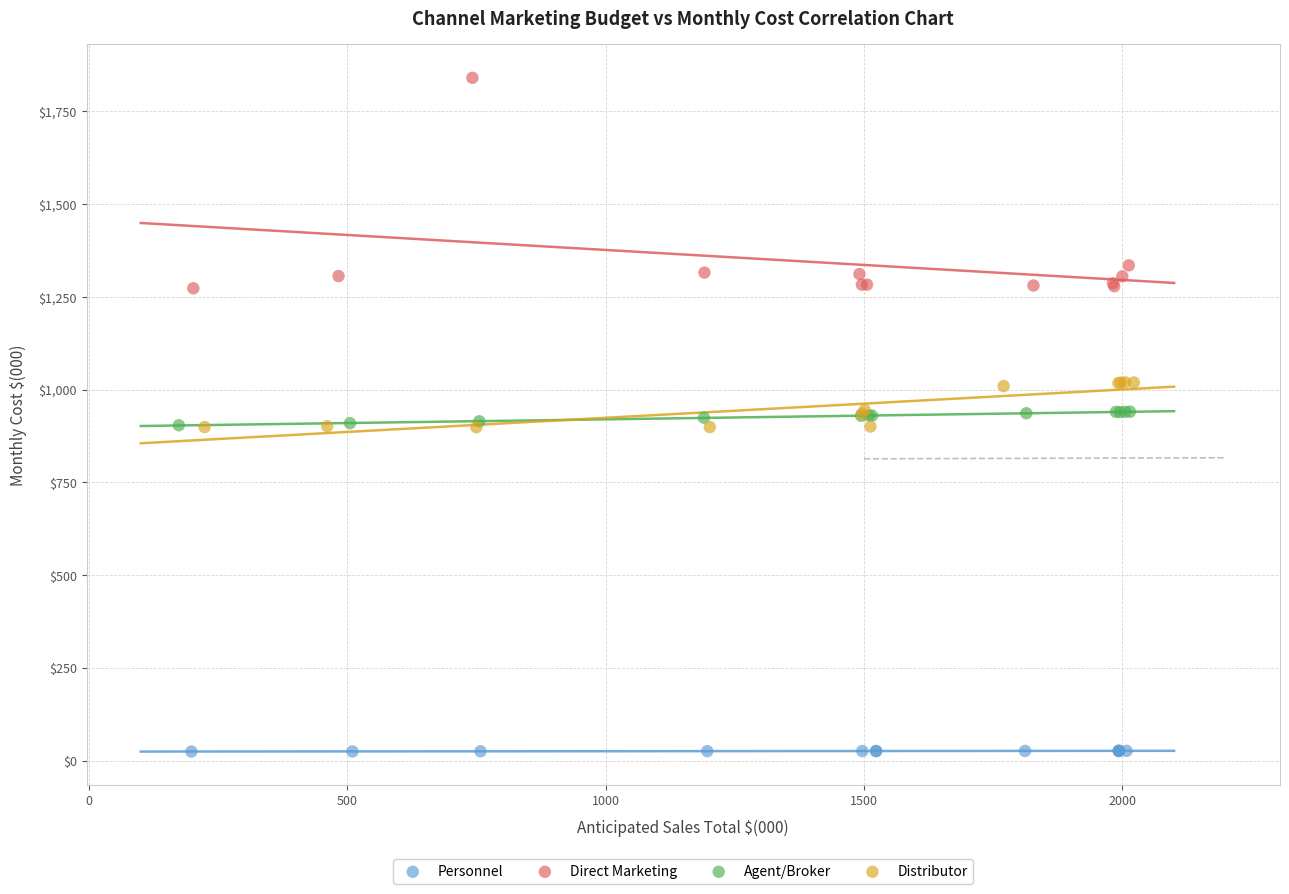

Which series has the largest Y range (max minus min)?

Direct Marketing